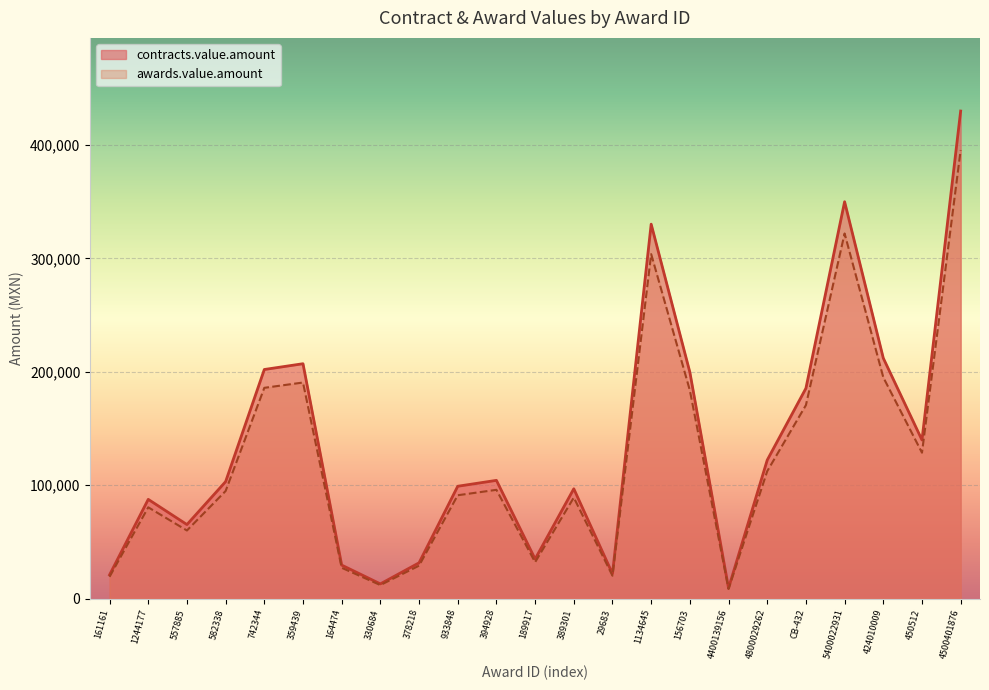

Rank the series by their average value, from lowest to highest.

awards.value.amount, contracts.value.amount